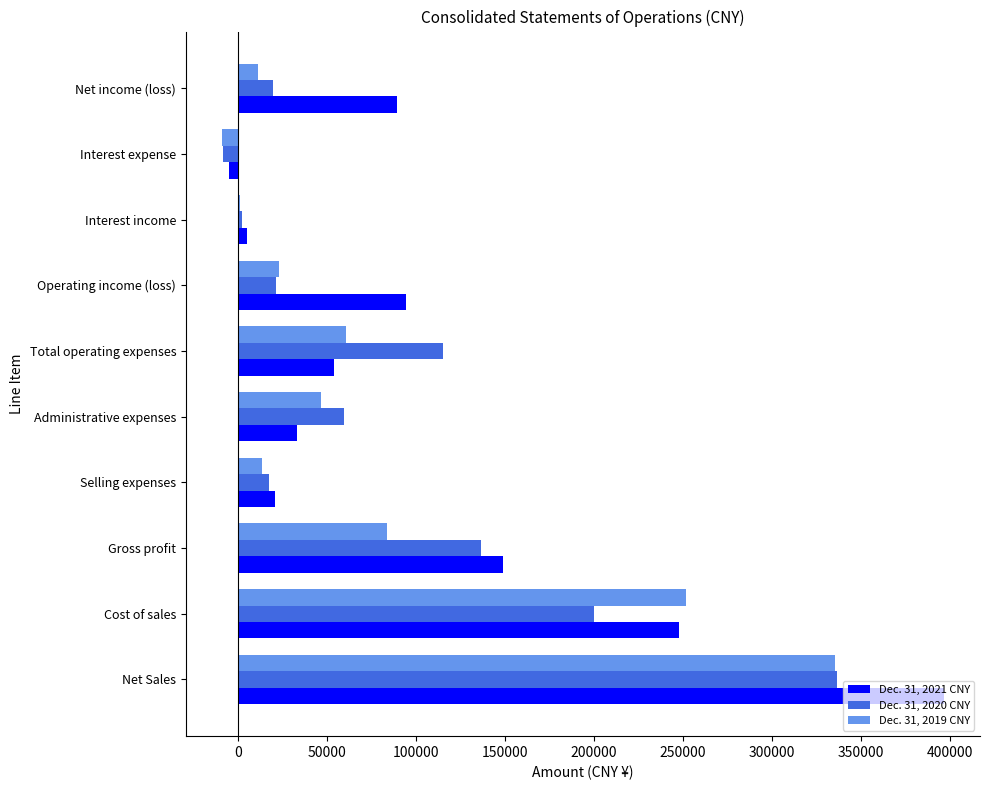

Where is Dec. 31, 2020 CNY nearest to the value 164132?

Gross profit